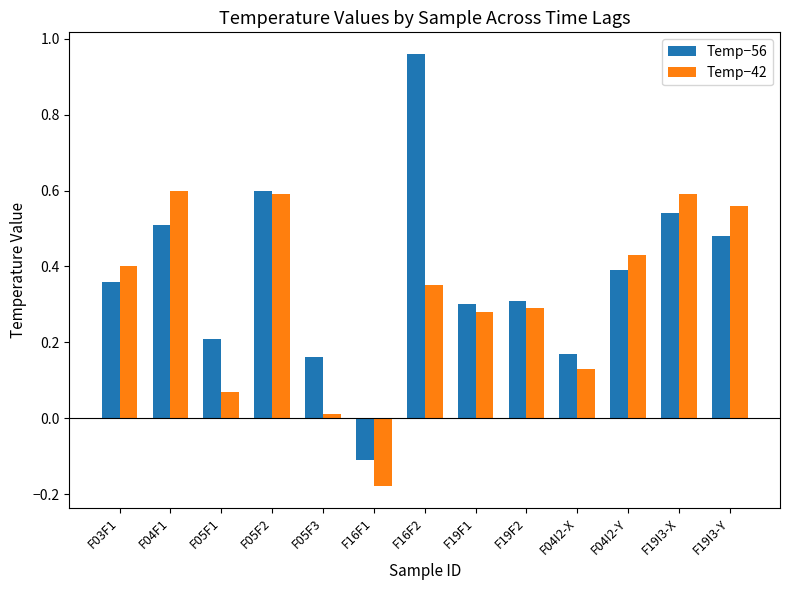

Rank the series by their maximum value, from lowest to highest.

Temp−42, Temp−56